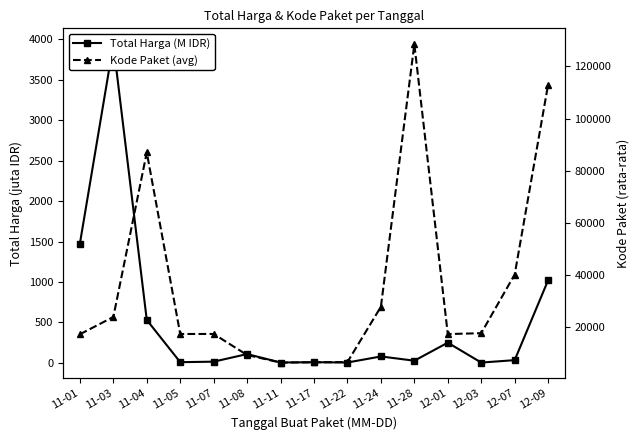

Which series has the largest range (max minus min)?

Kode Paket (avg)